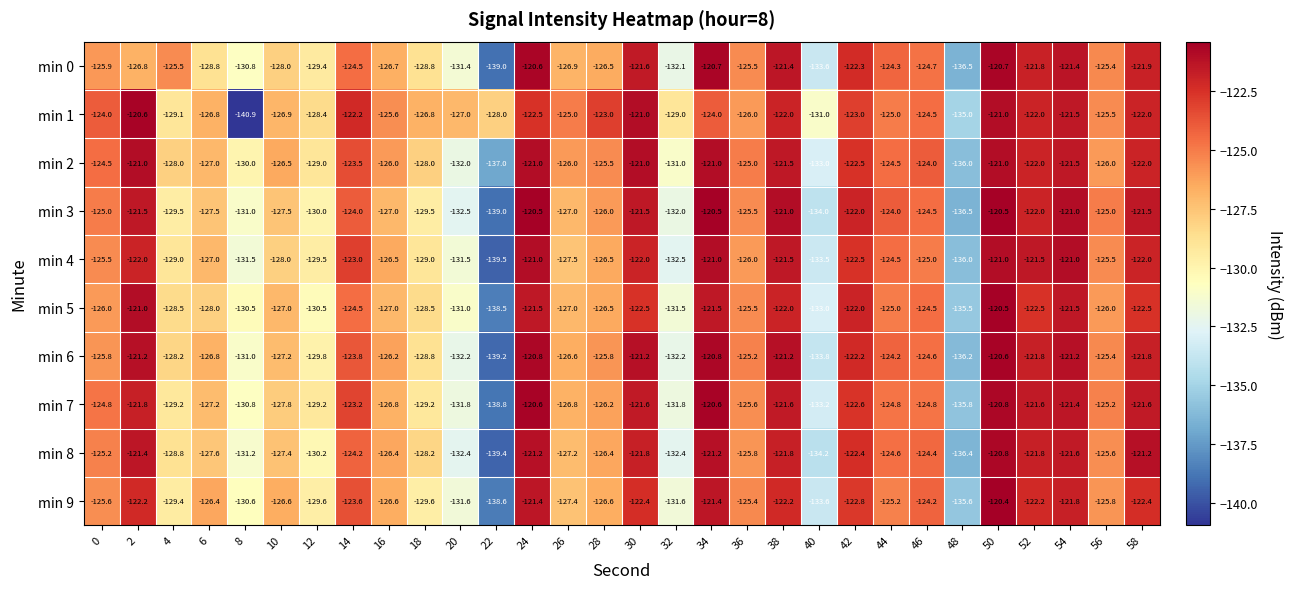

Is the value of min 1 at 0 greater than the value of min 9 at 42?

No